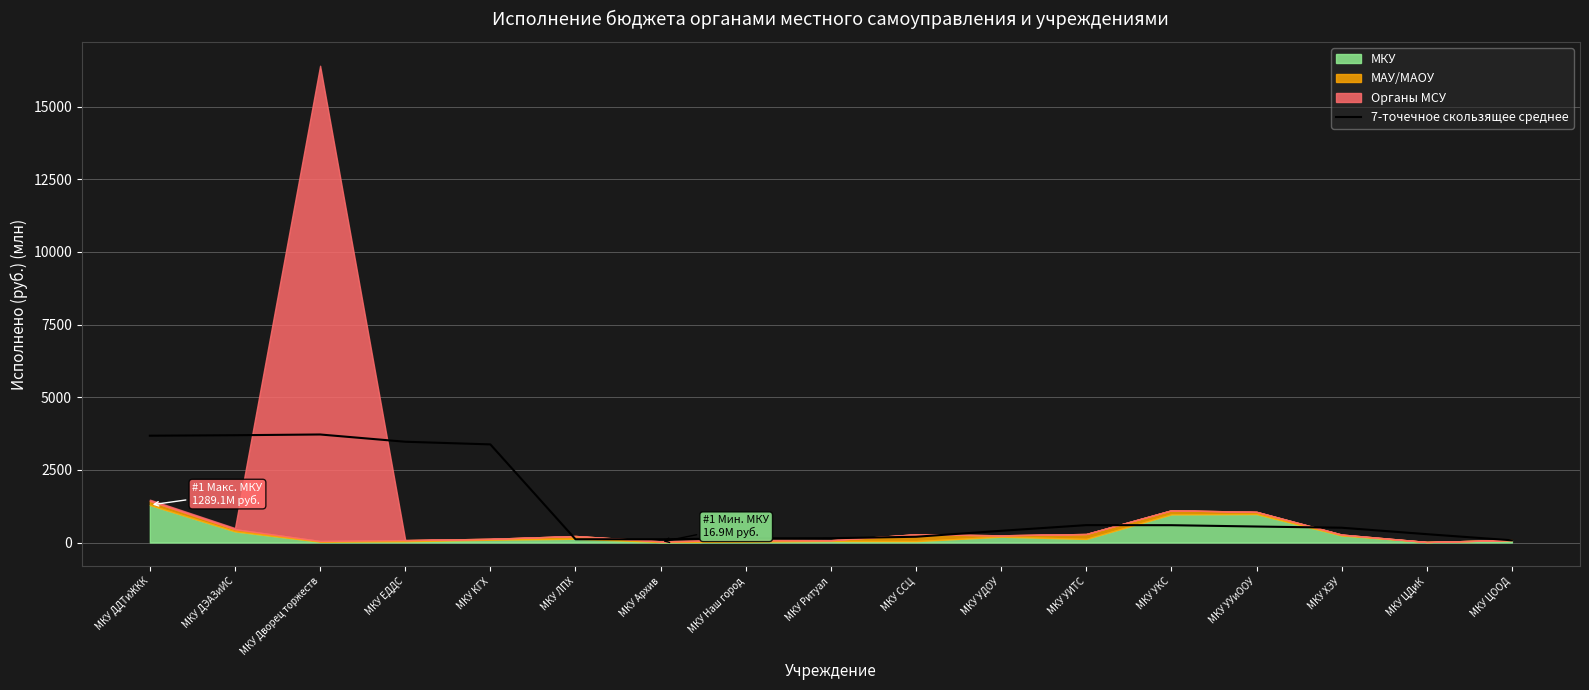

At which category does the chart reach its peak across all series?

МКУ Дворец торжеств